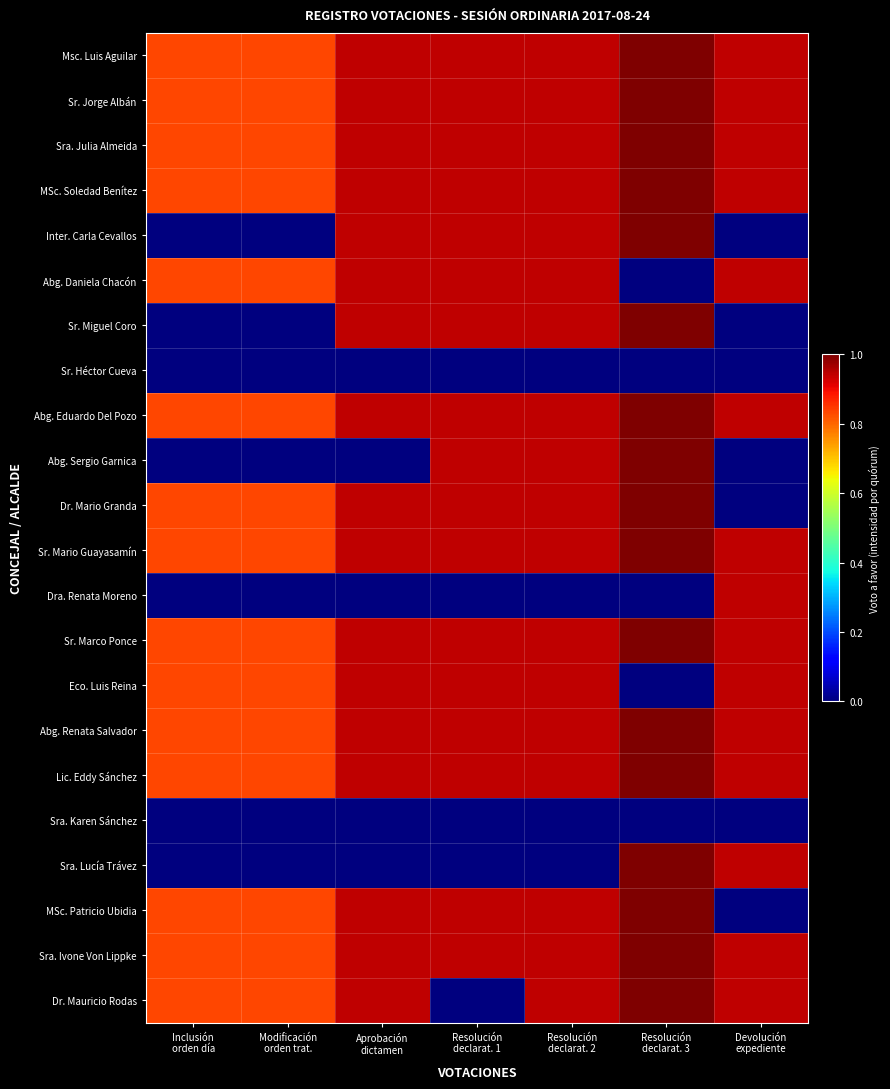

Which series has the largest total across all categories?

Msc. Luis Aguilar